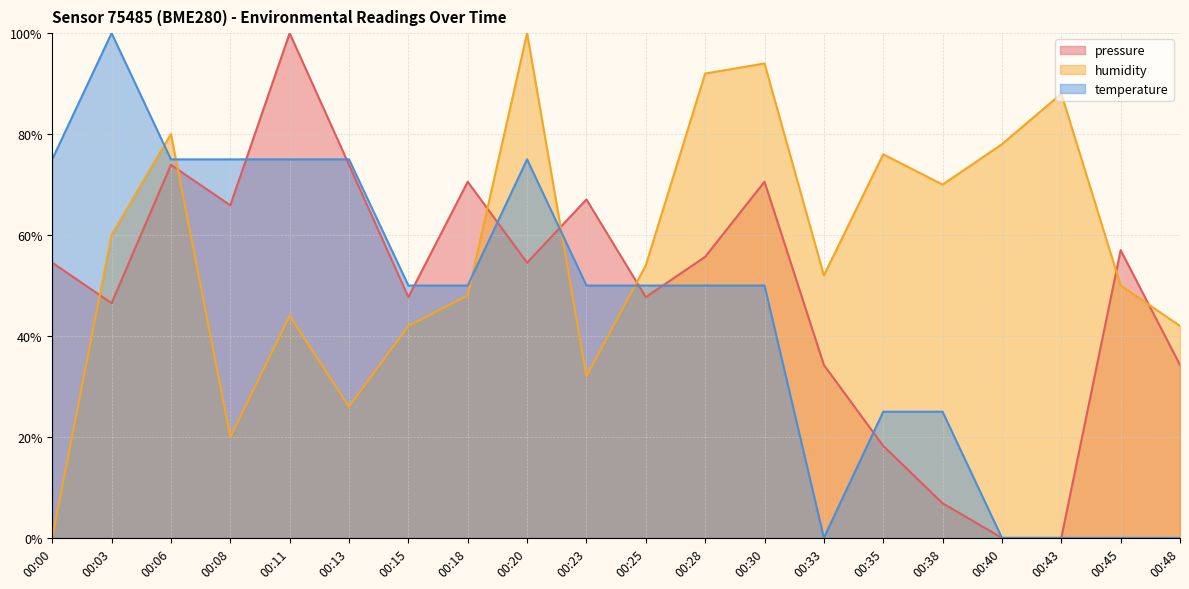

What is the value of the pressure point at the 14th from the left?

34.3